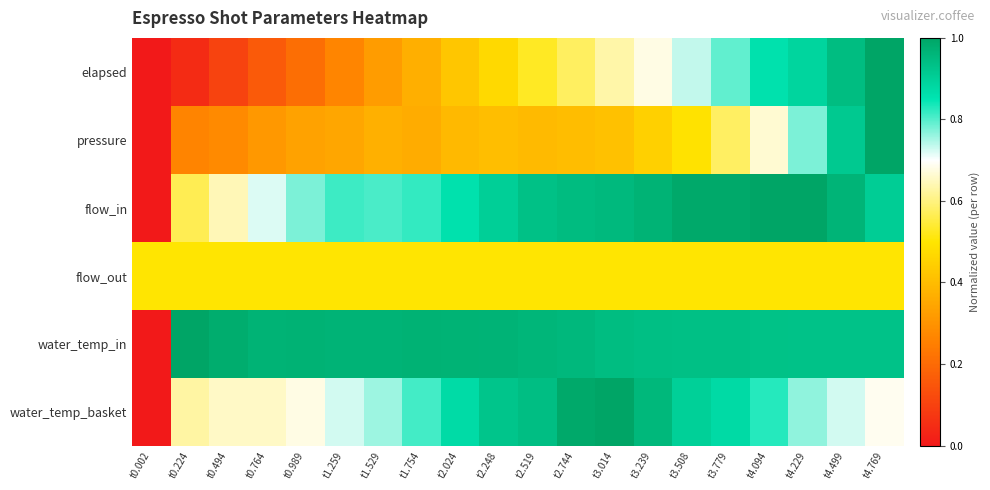

Between t1.754 and t4.229, which series saw the biggest shift?

elapsed